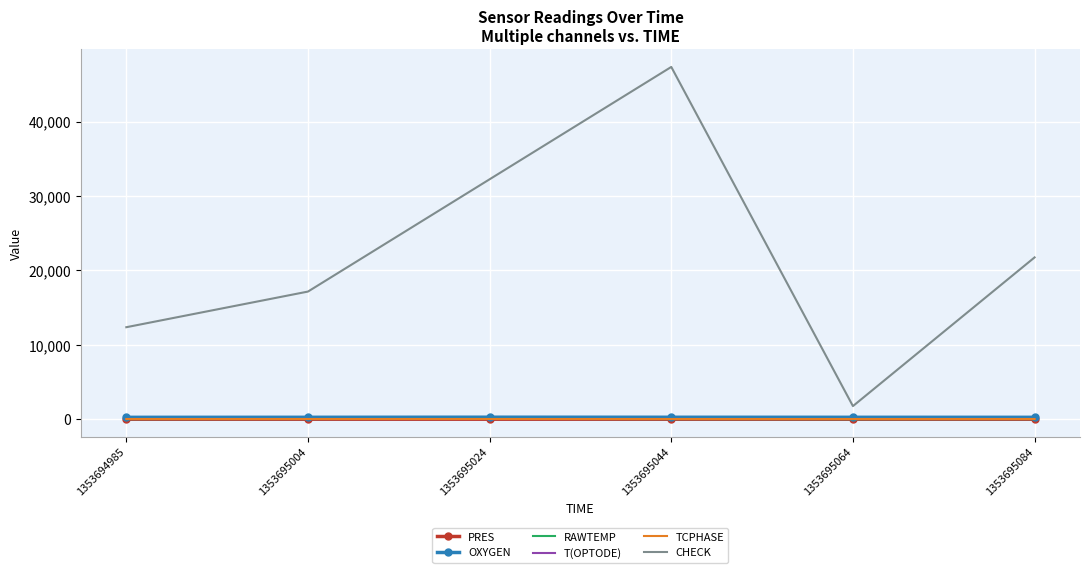

Which label corresponds to the largest value in the chart?

1353695044